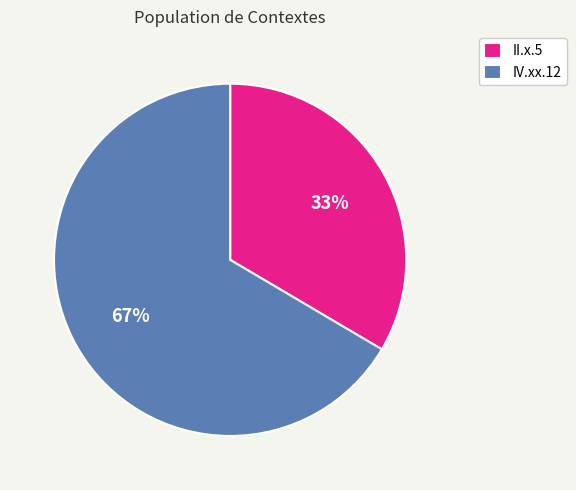

Is it true that IV.xx.12 is 75% of the pie?

False